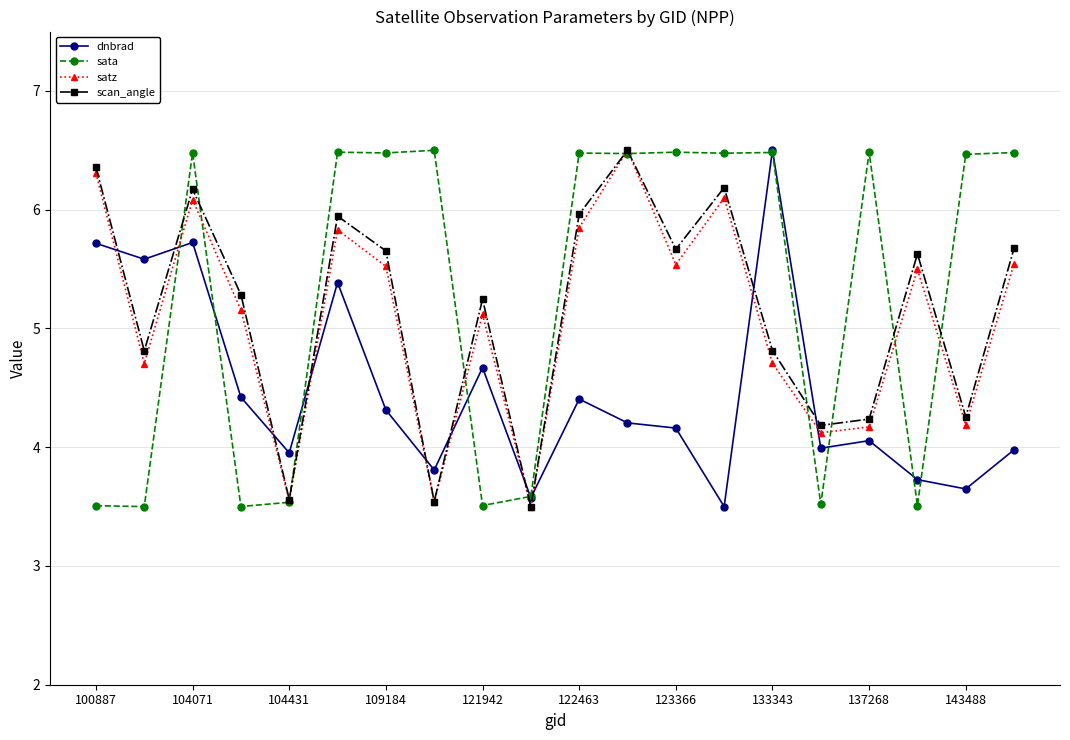

What is the difference between the maximum and second lowest values in the satz series?

3.0